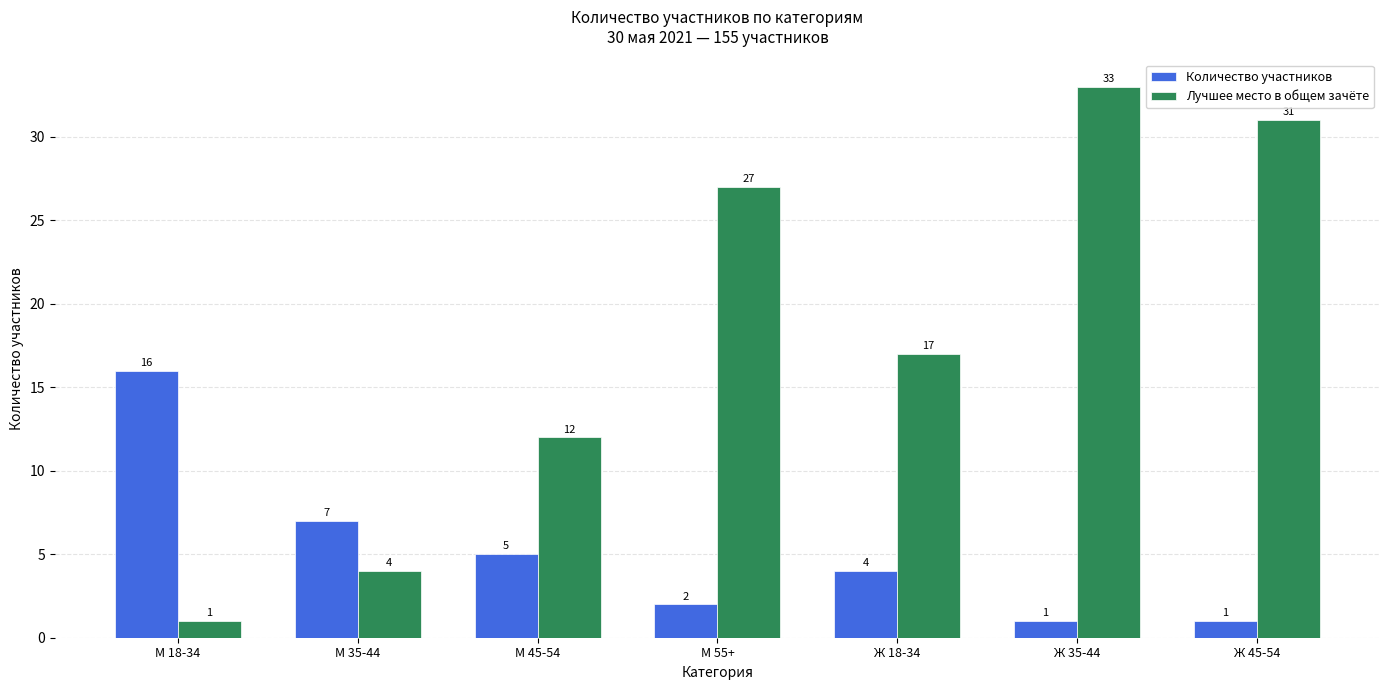

What is the difference between the Лучшее место в общем зачёте values at М 55+ and М 18-34?

26